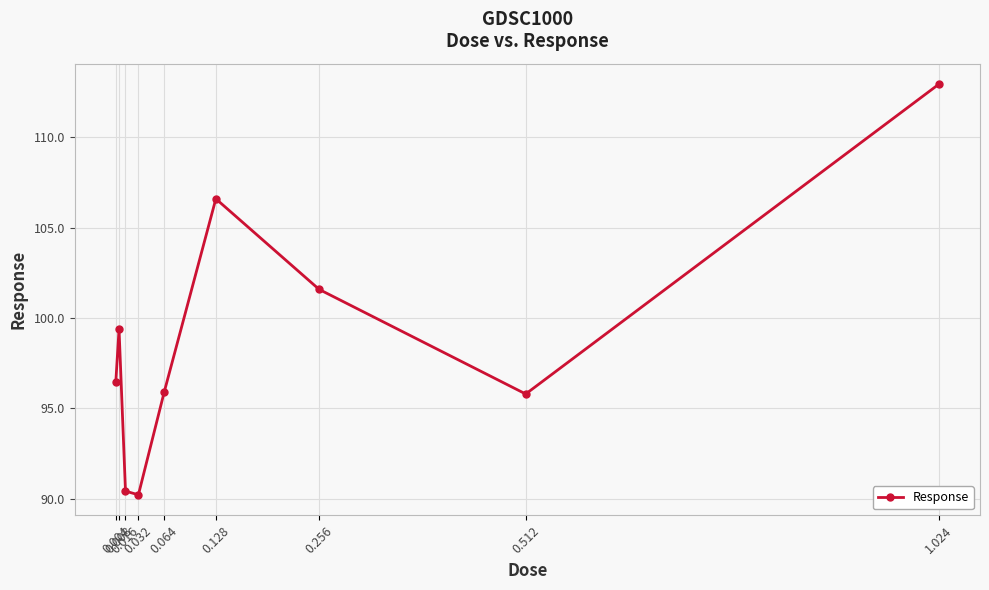

What is the label of the 4th point from the left?

0.032